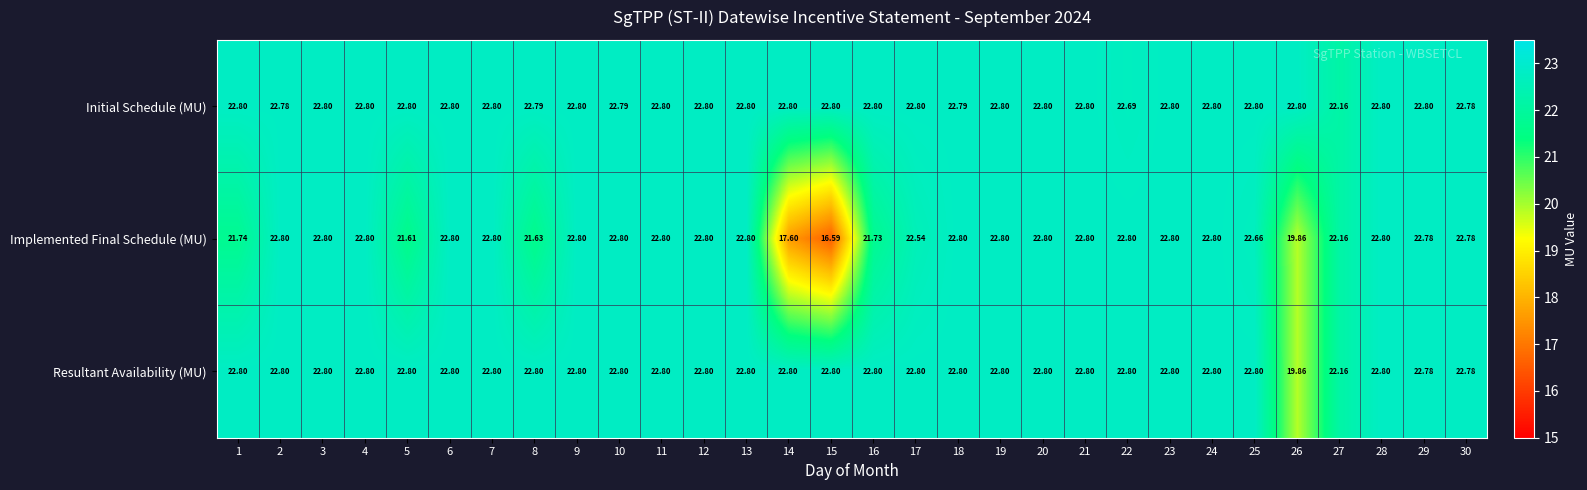

Which series changed the most between 17 and 22?

Implemented Final Schedule (MU)